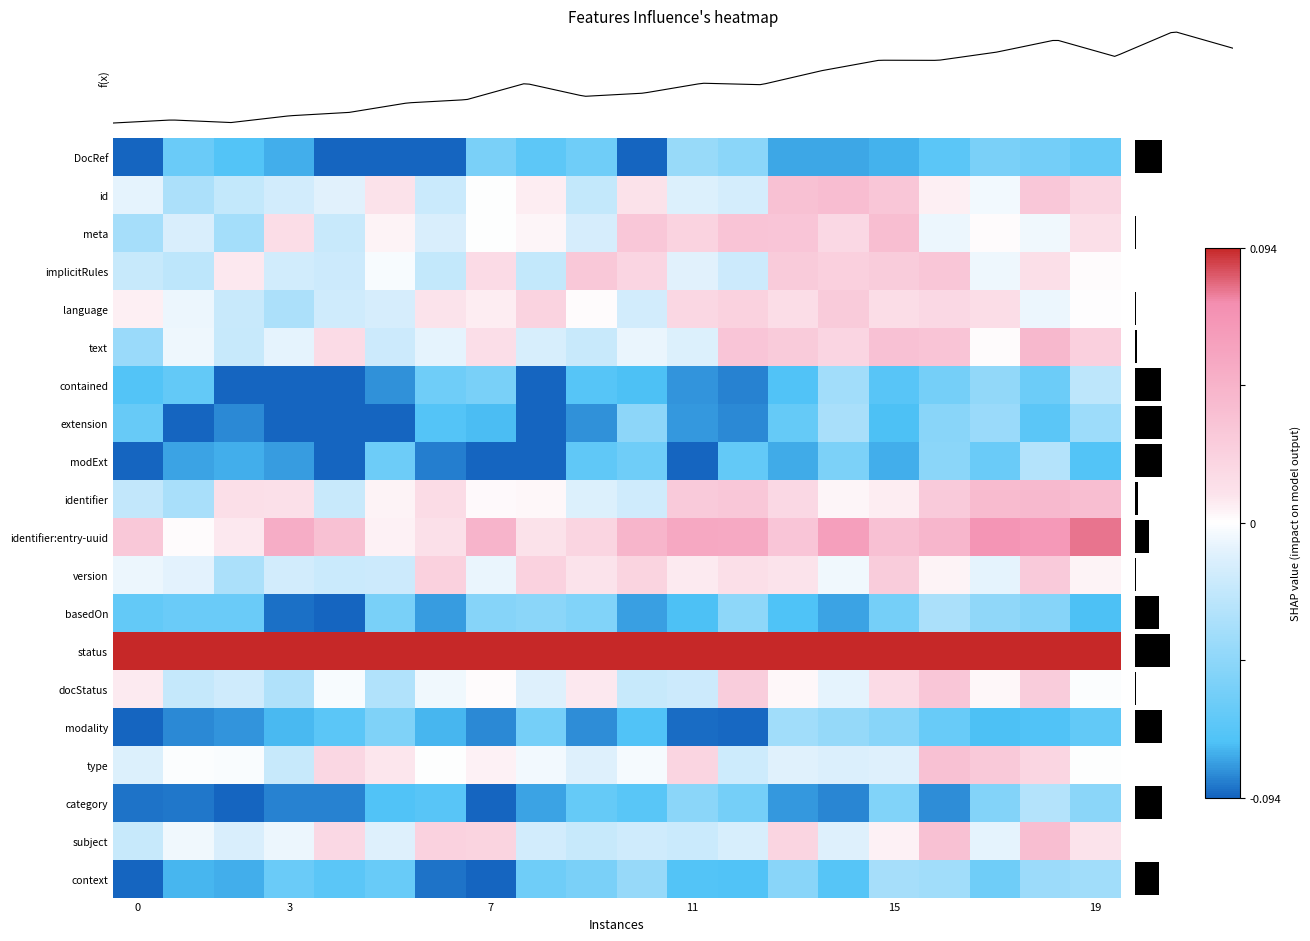

At how many categories does at least one series exceed 0?

20